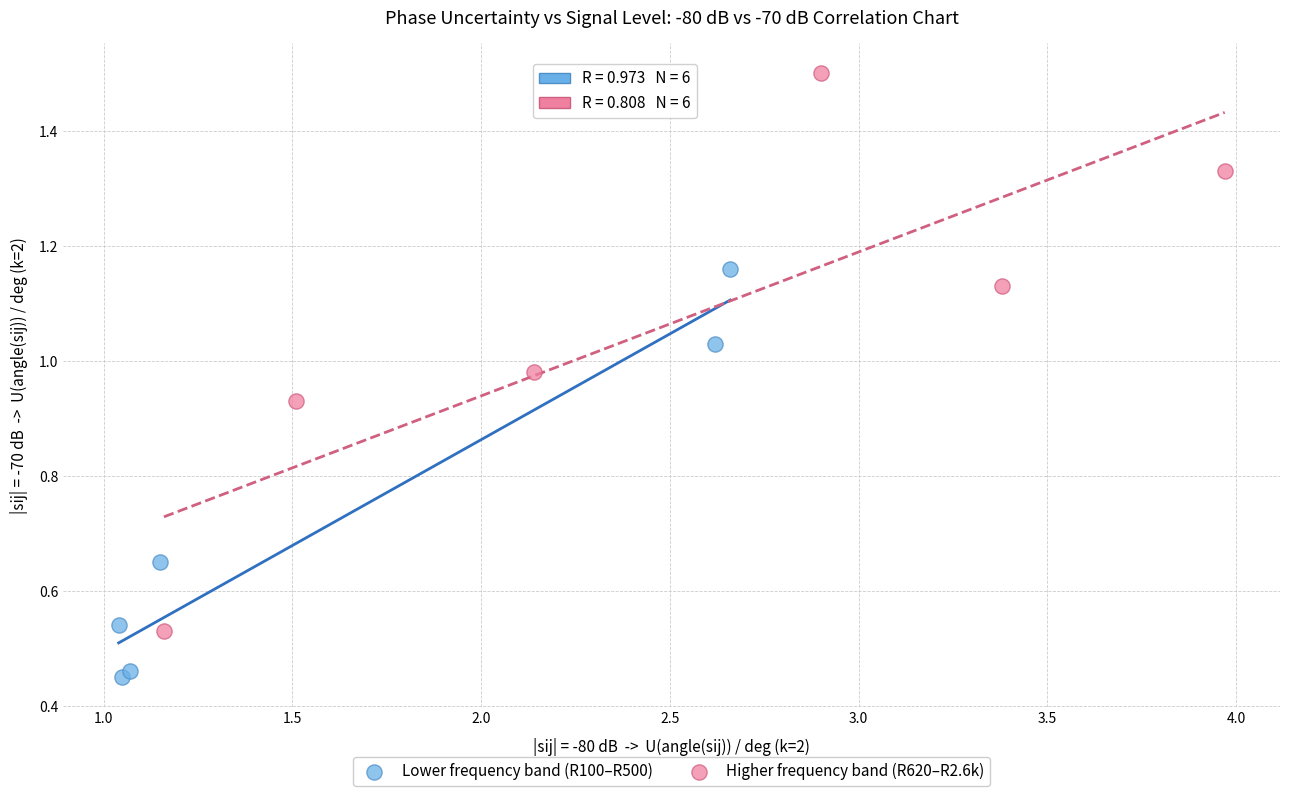

Which series has the widest spread of Y values?

Higher frequency band (R620–R2.6k)